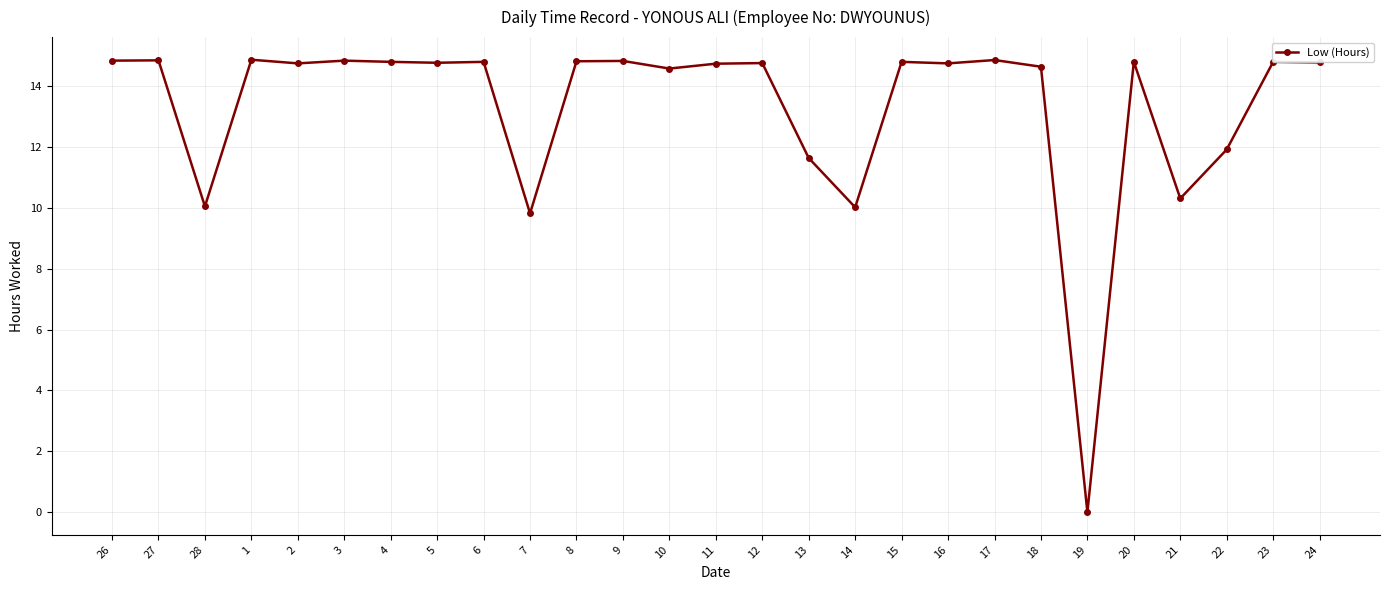

What is the ratio of the value at 17 to the value at 27?

1.0